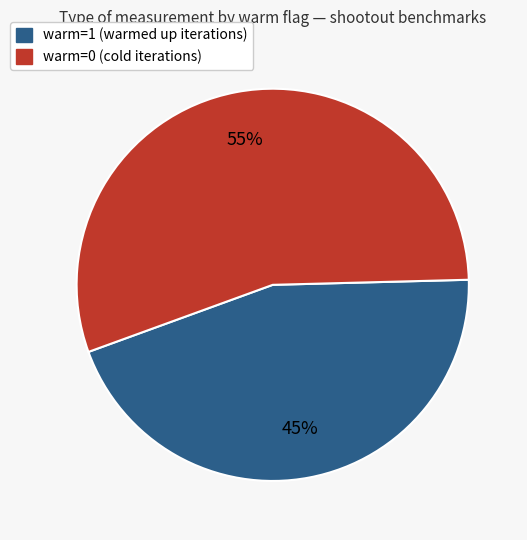

Does any single category account for the majority?

Yes